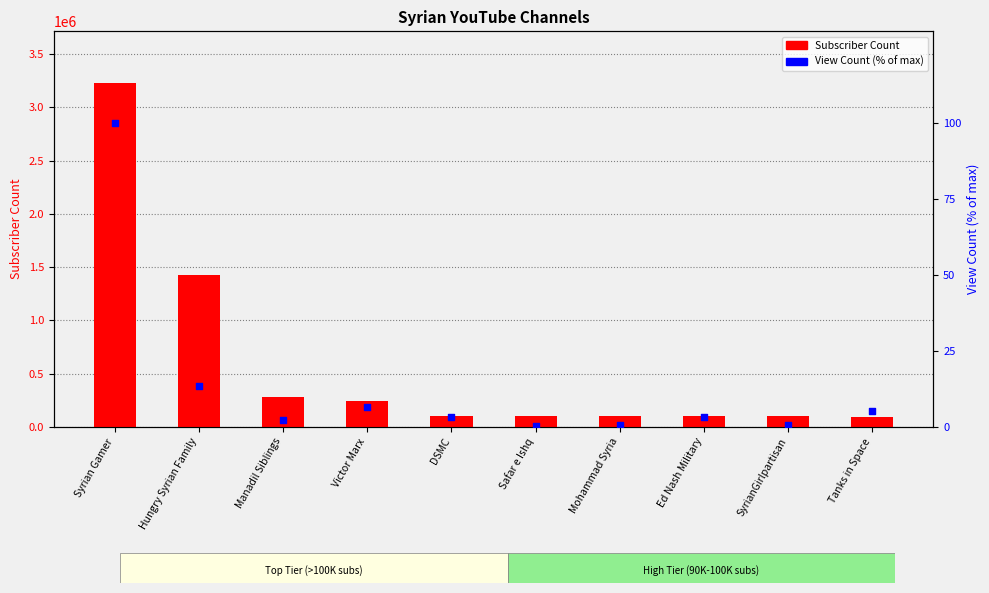

Which series contains the highest Y value?

Subscriber Count